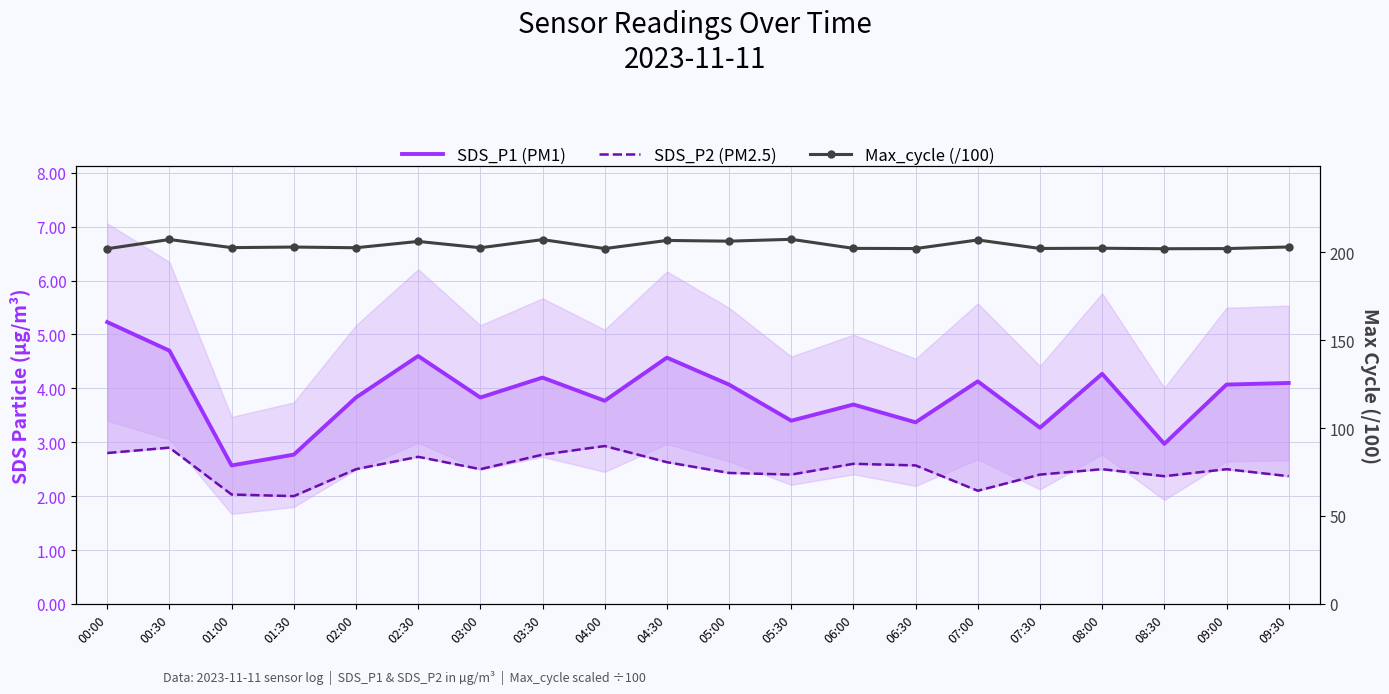

What is the sum of the SDS_P2 (PM2.5) values at 09:30 and 09:00?

4.9